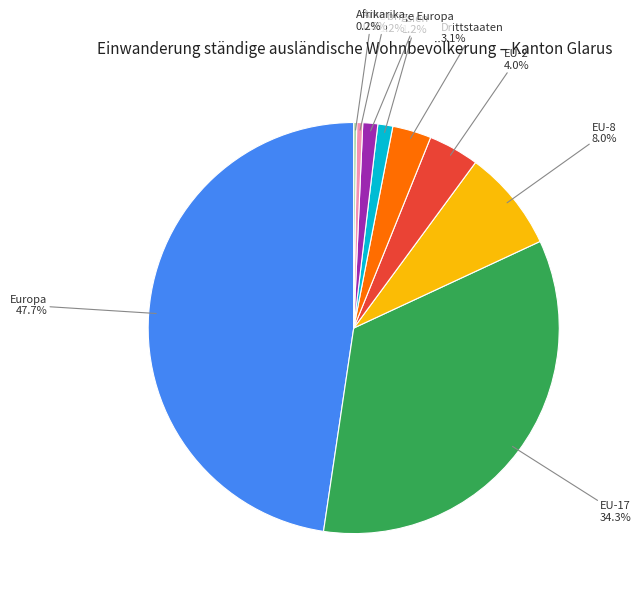

What percentage is the Drittstaaten slice, to the nearest percent?

3%